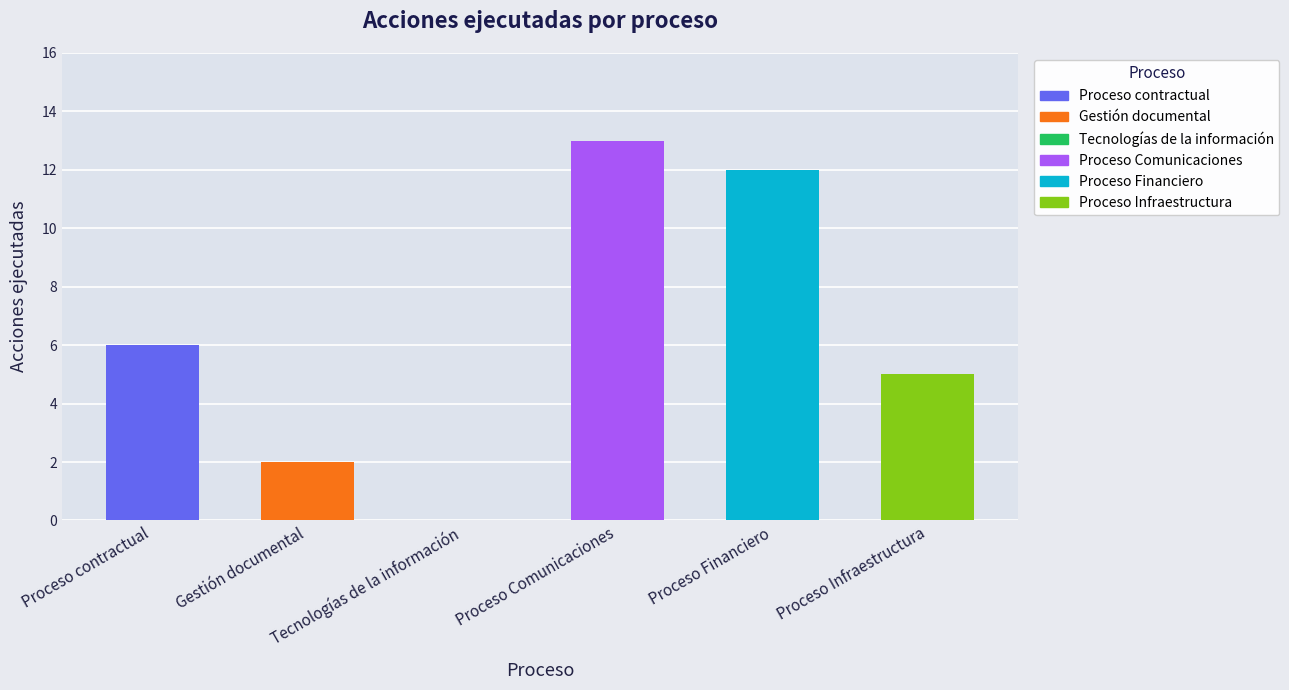

Reading left to right, extract all data points from this chart.

6	2	0	13	12	5